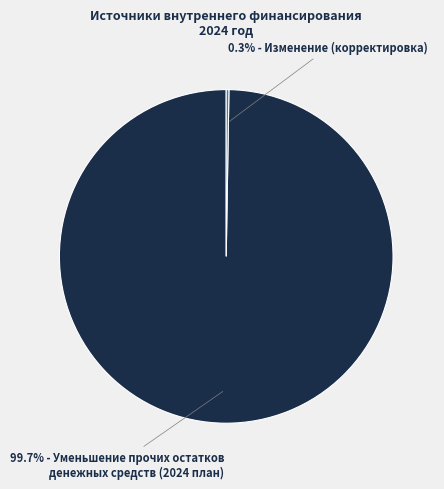

Is there a majority slice in this chart?

Yes